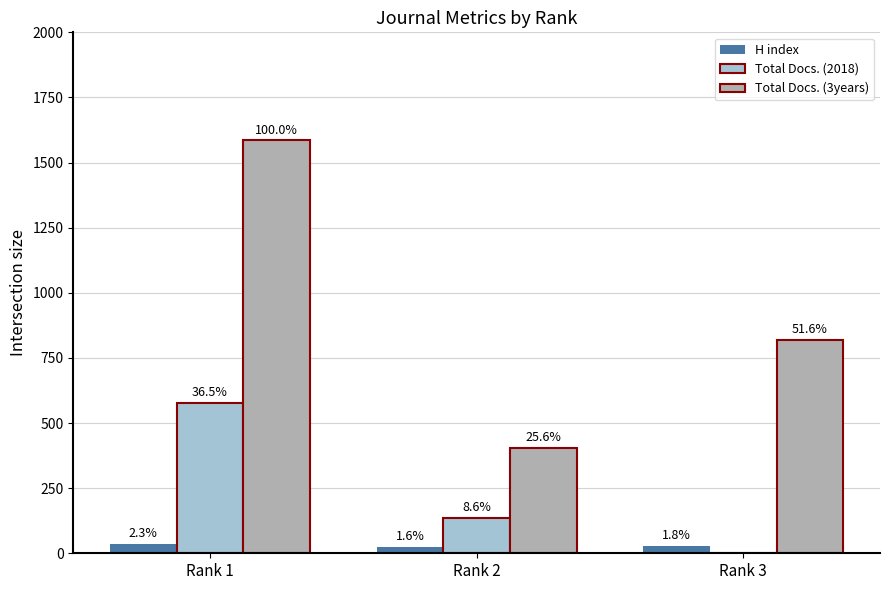

Rank the series at Rank 1 from highest to lowest value.

Total Docs. (3years), Total Docs. (2018), H index